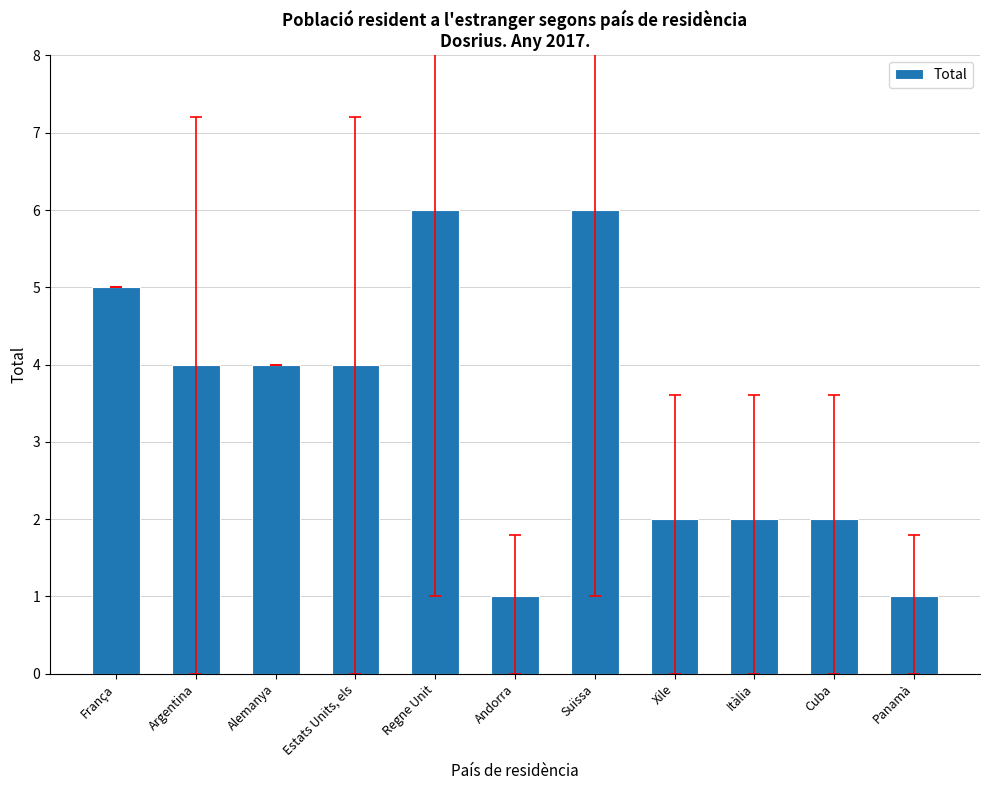

Where does the data first go above 4?

França